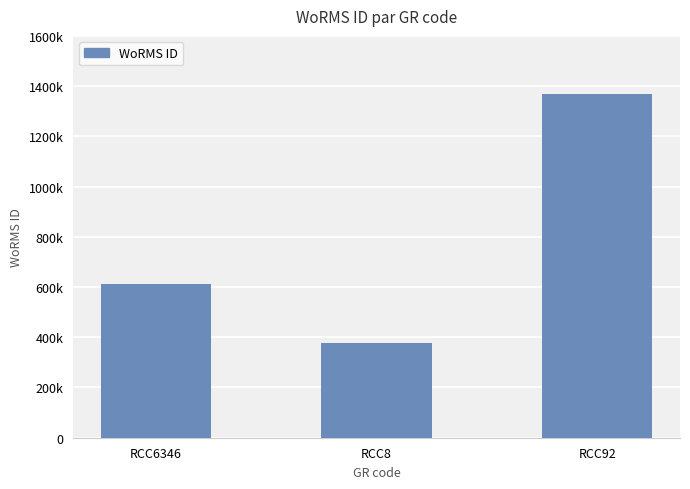

Which label corresponds to the smallest value in the chart?

RCC8